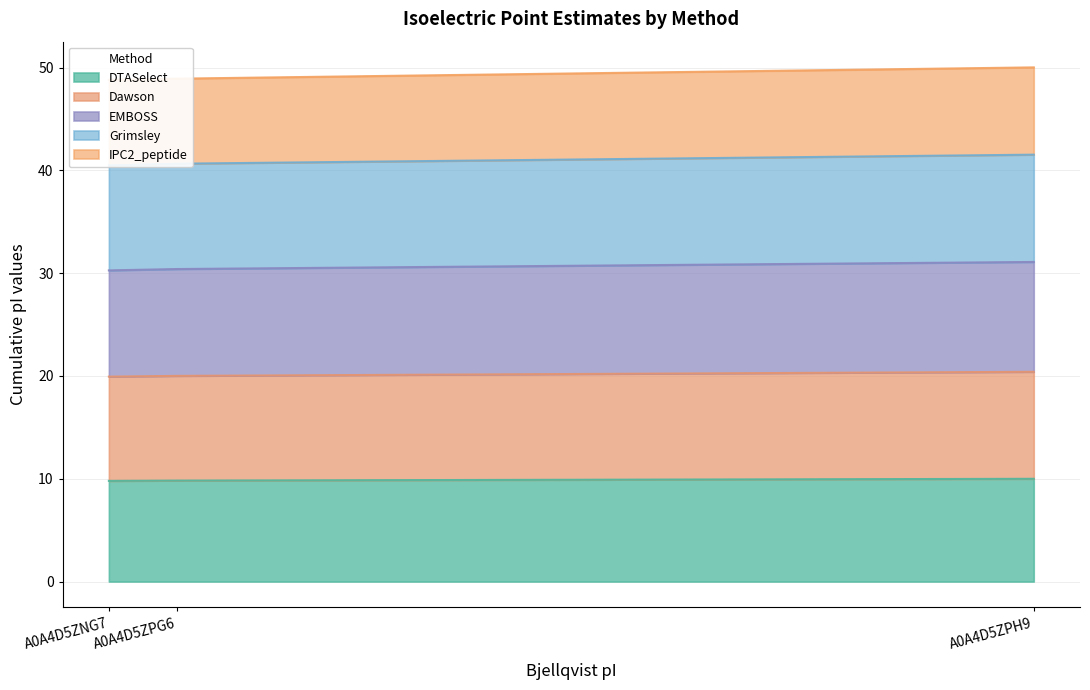

Is the value of Dawson at A0A4D5ZPG6 greater than the value of DTASelect at A0A4D5ZNG7?

Yes